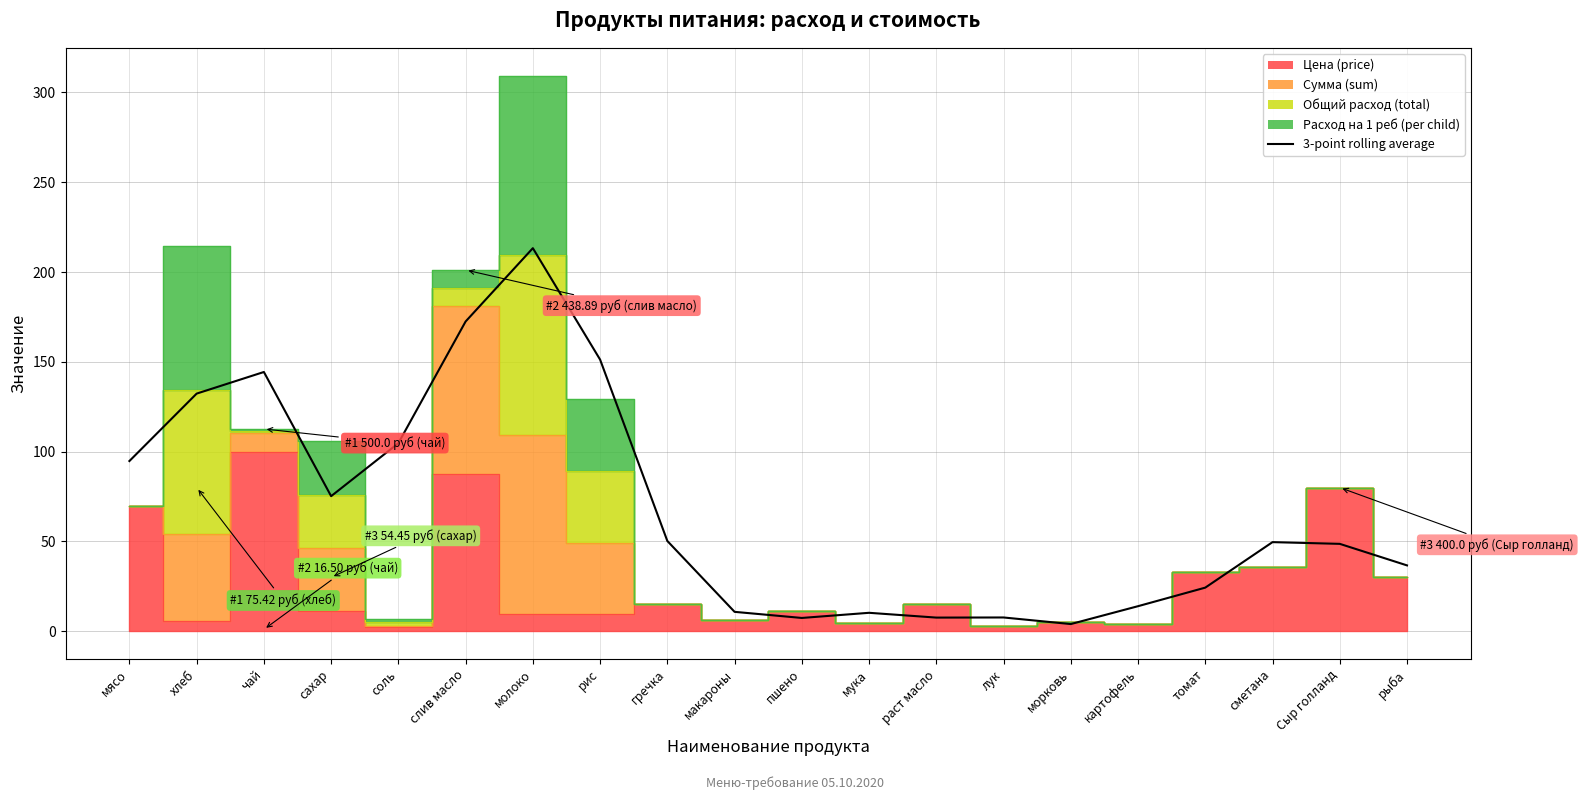

Between Сыр голланд and слив масло, which is larger?

слив масло